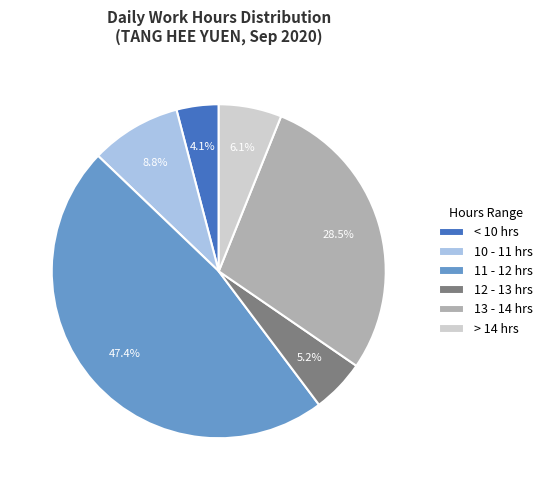

Which category has the smallest portion of the pie?

< 10 hrs